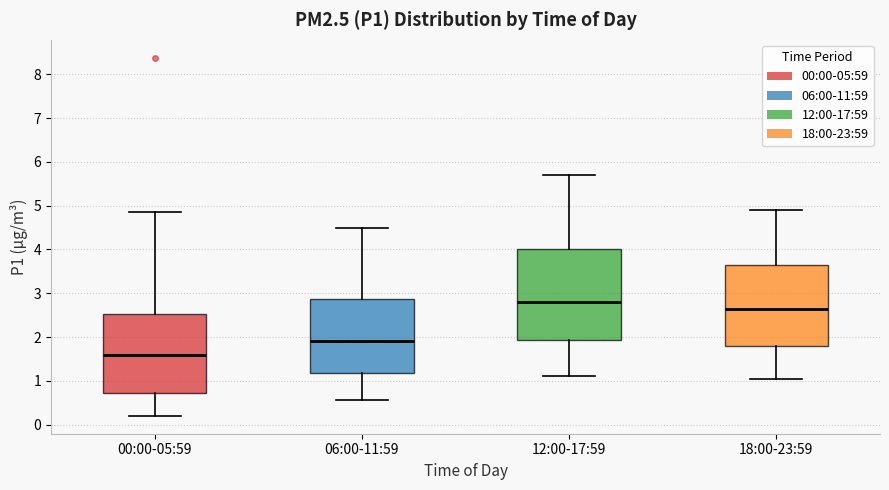

Reading left to right, transcribe this box plot: for each box, give where its median line is, the range the box spans, and where its two whiskers end, as read against the y-axis. The values are not printed on the chart, so give them approximately, as read against the axis.

00:00-05:59: median 1.6, box 0.7 to 2.5, whiskers 0.2 to 4.9
06:00-11:59: median 1.9, box 1.2 to 2.9, whiskers 0.6 to 4.5
12:00-17:59: median 2.8, box 1.9 to 4.0, whiskers 1.1 to 5.7
18:00-23:59: median 2.7, box 1.8 to 3.6, whiskers 1.1 to 4.9